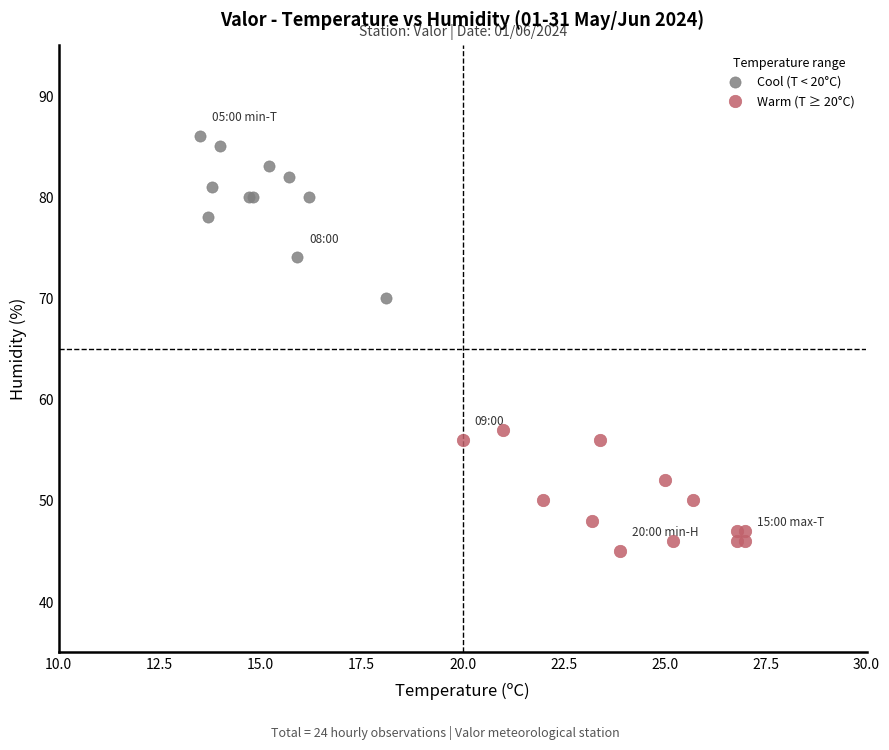

Which series contains the lowest Y value?

Warm (T ≥ 20°C)